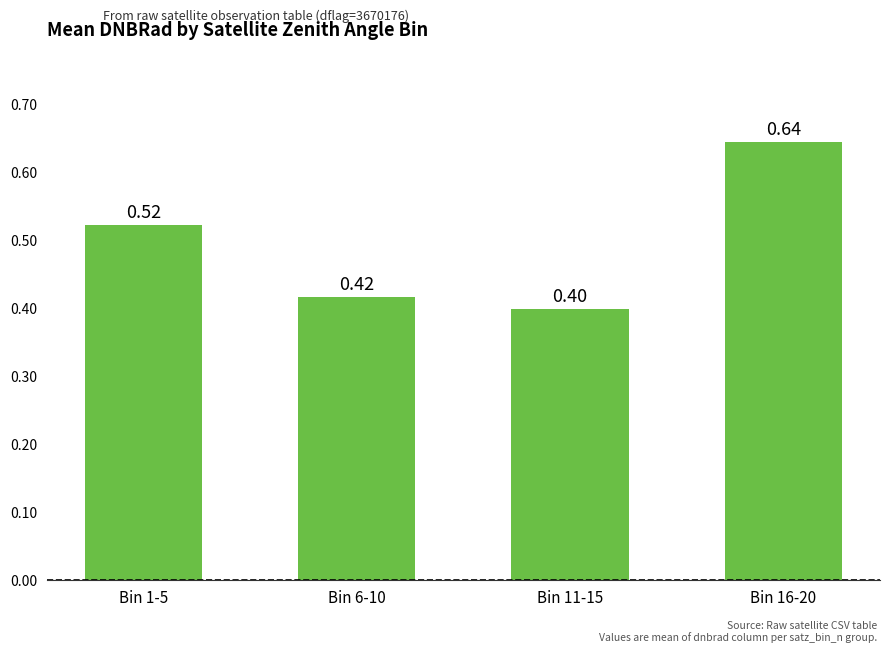

What is the smallest value displayed?

0.4